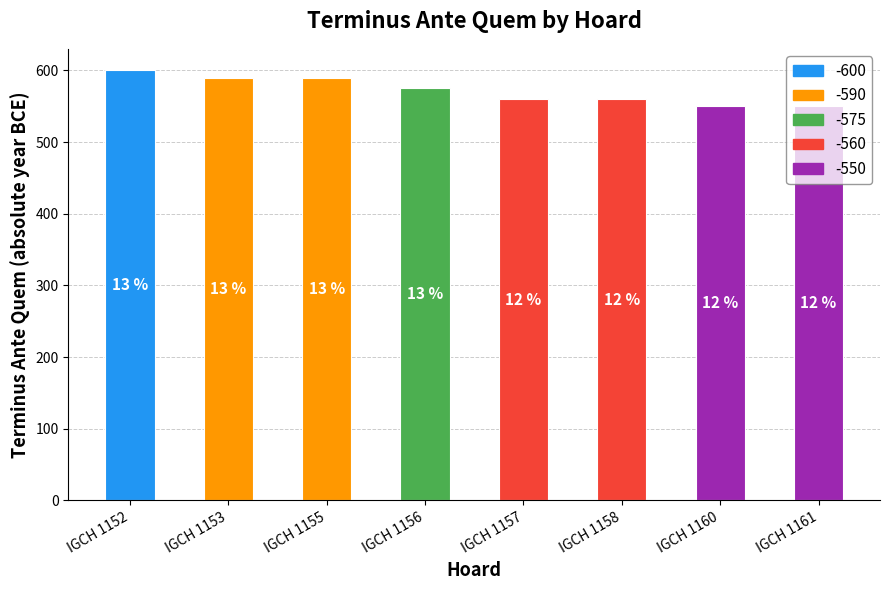

Between IGCH 1155 and IGCH 1158, which is larger?

IGCH 1155